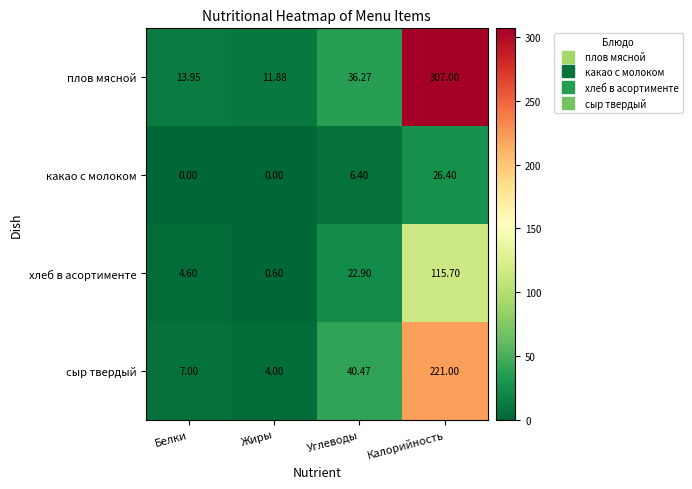

At which category is the sum across all series the highest?

Калорийность